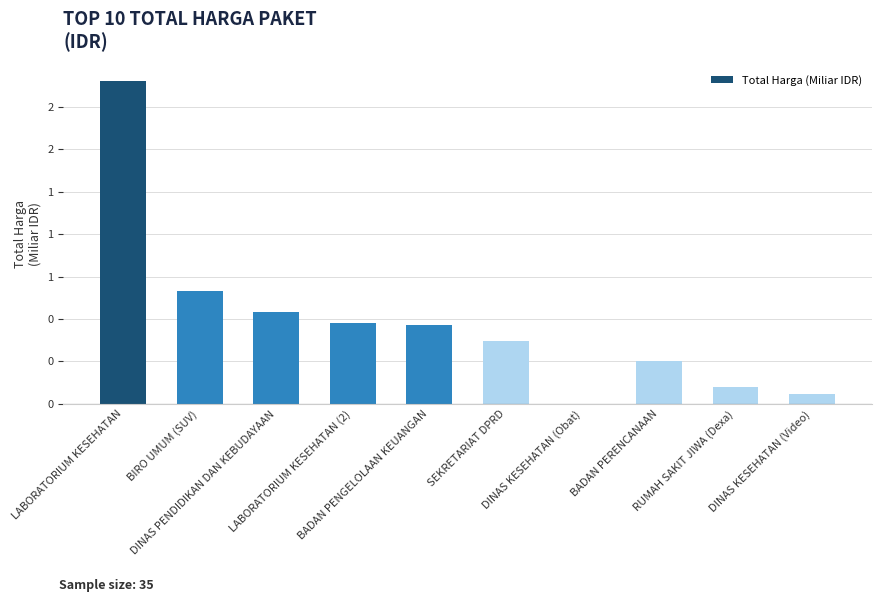

Which has a higher value, DINAS KESEHATAN (Video) or BIRO UMUM (SUV)?

BIRO UMUM (SUV)